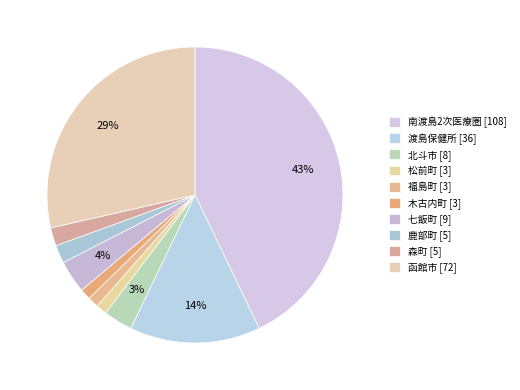

What percentage do 鹿部町 [5] and 福島町 [3] together represent?

3.2%